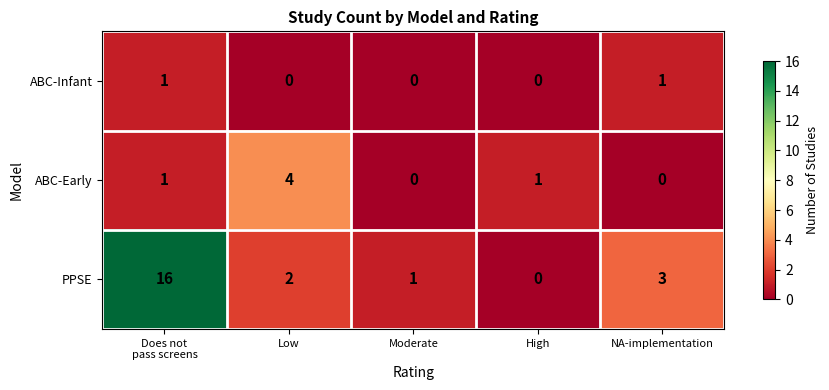

Which series has the largest range (max minus min)?

PPSE